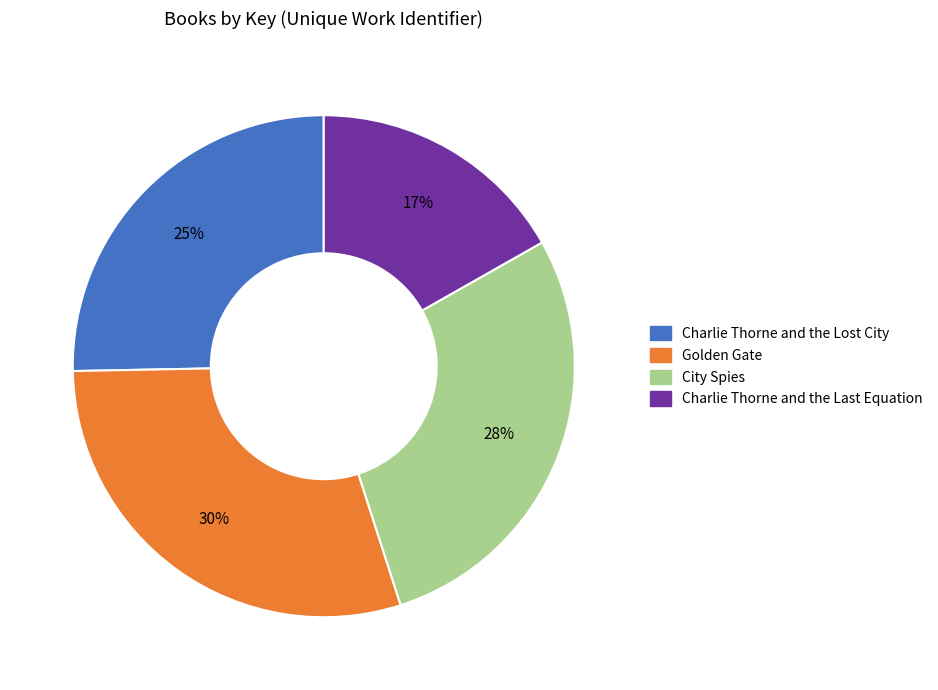

How many segments does this pie chart have?

4